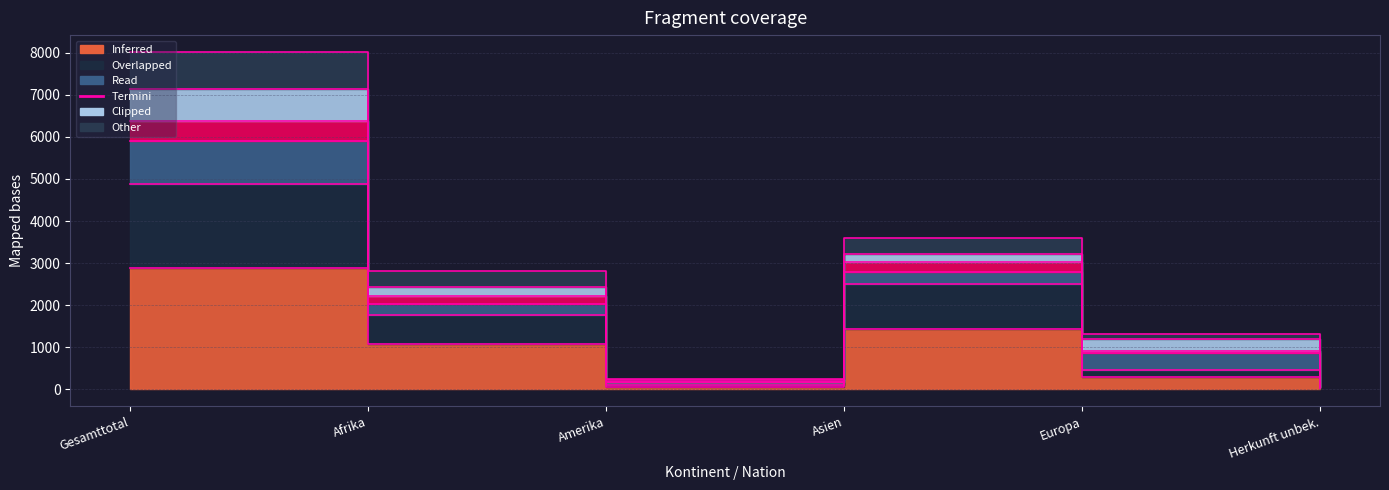

At which label is Vorläufig Aufgenommene Erwerbsfähig closest to 2460?

Asien